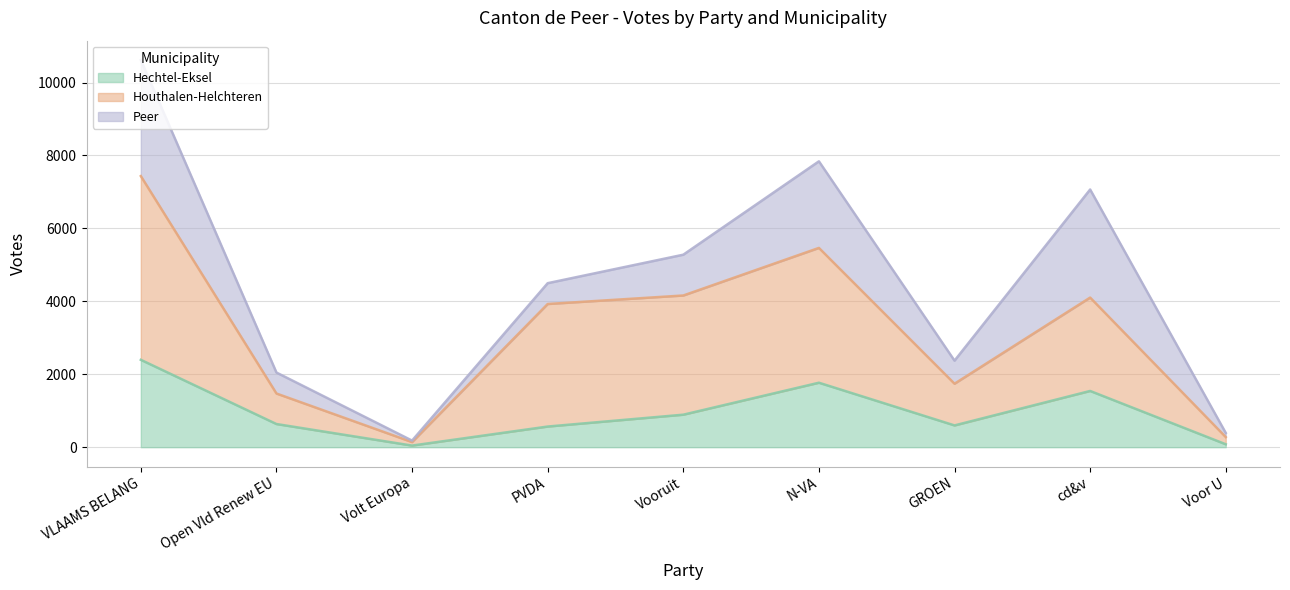

Between Open Vld Renew EU and PVDA, which series saw the biggest shift?

Houthalen-Helchteren